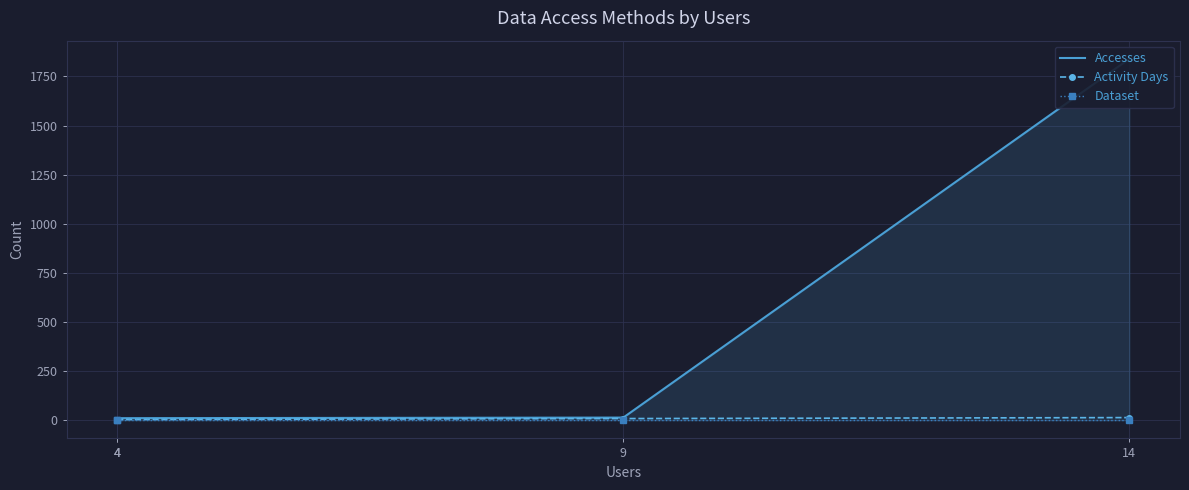

Rank the series at 9 from highest to lowest value.

Accesses, Activity Days, Dataset